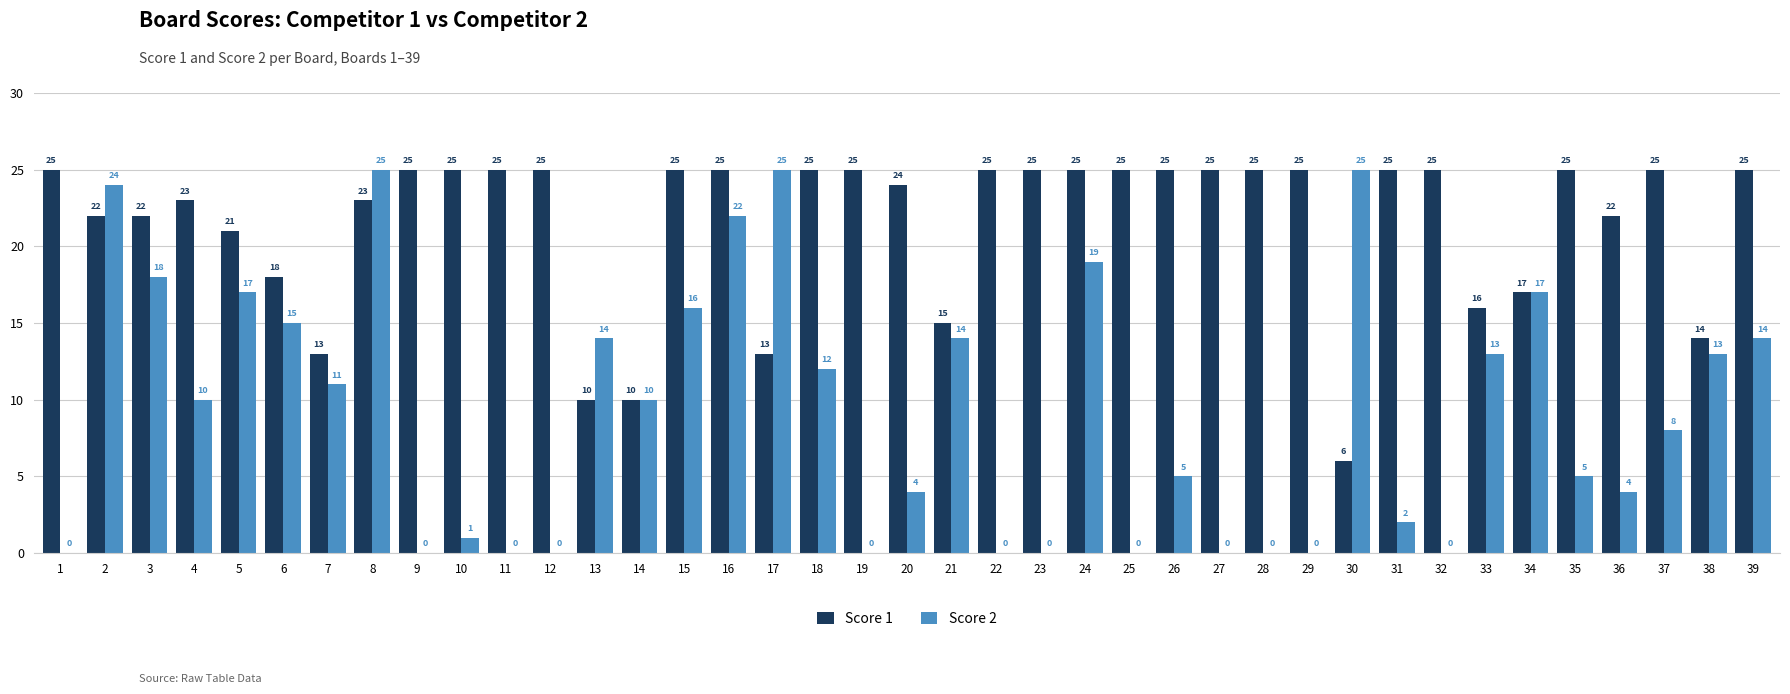

Reading left to right, list all the values displayed in this chart.

Score 1: 1=25	2=22	3=22	4=23	5=21	6=18	7=13	8=23	9=25	10=25	11=25	12=25	13=10	14=10	15=25	16=25	17=13	18=25	19=25	20=24	21=15	22=25	23=25	24=25	25=25	26=25	27=25	28=25	29=25	30=6	31=25	32=25	33=16	34=17	35=25	36=22	37=25	38=14	39=25
Score 2: 1=0	2=24	3=18	4=10	5=17	6=15	7=11	8=25	9=0	10=1	11=0	12=0	13=14	14=10	15=16	16=22	17=25	18=12	19=0	20=4	21=14	22=0	23=0	24=19	25=0	26=5	27=0	28=0	29=0	30=25	31=2	32=0	33=13	34=17	35=5	36=4	37=8	38=13	39=14